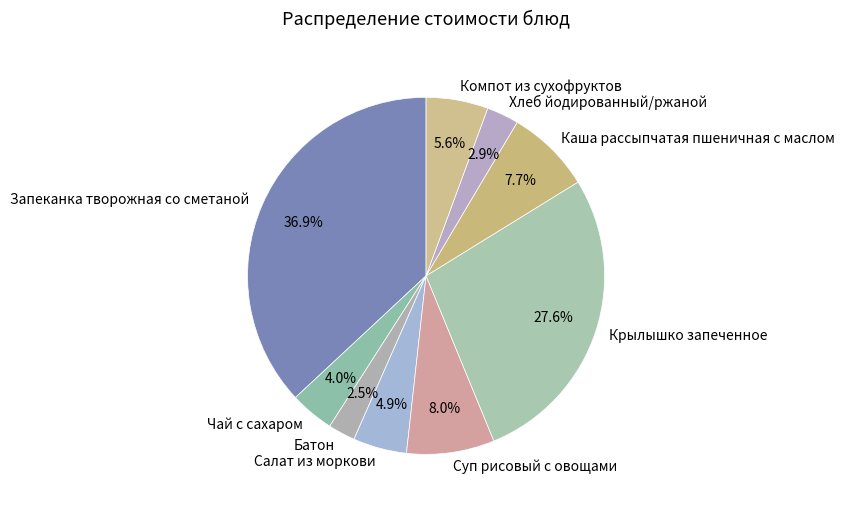

The Компот из сухофруктов slice represents 6% of the pie. True or false?

True